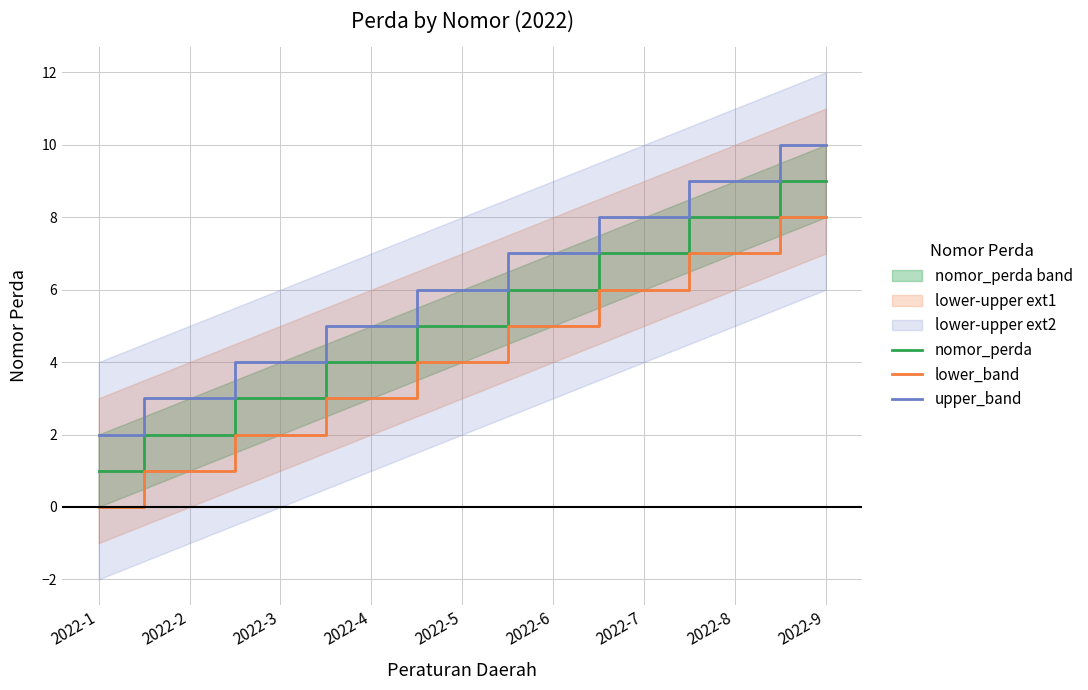

Reading right to left, transcribe all the data shown in this chart.

nomor_perda: 9	8	7	6	5	4	3	2	1
lower_band: 8	7	6	5	4	3	2	1	0
upper_band: 10	9	8	7	6	5	4	3	2